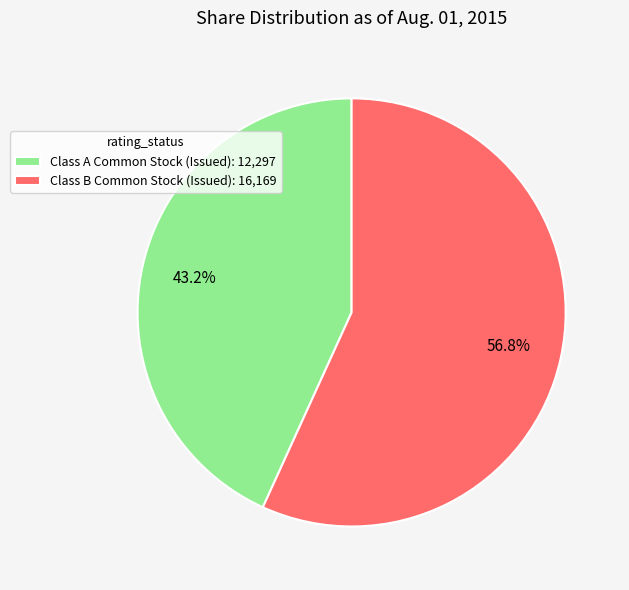

Does Class A Common Stock (Issued): 12,297 represent more than half of the total?

No